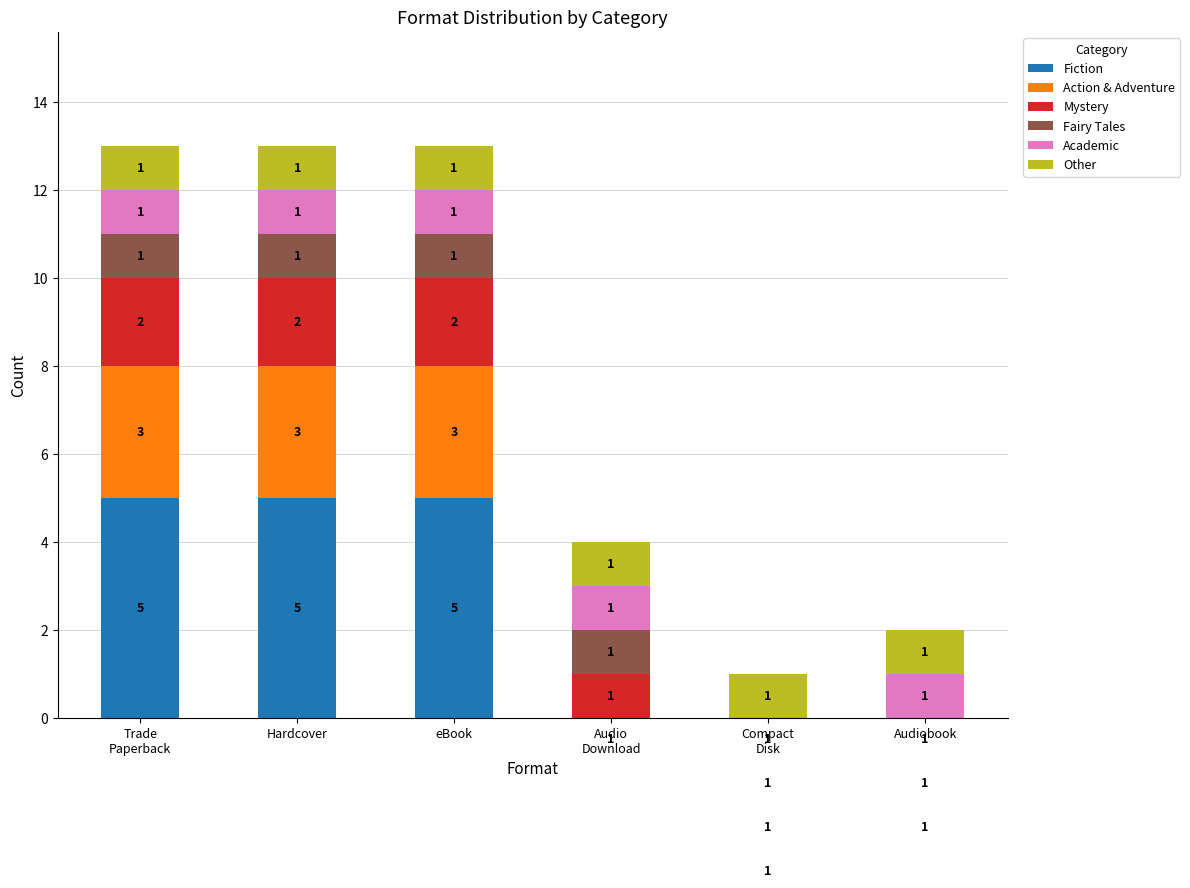

What is the label of the 1st bar from the left?

Trade
Paperback